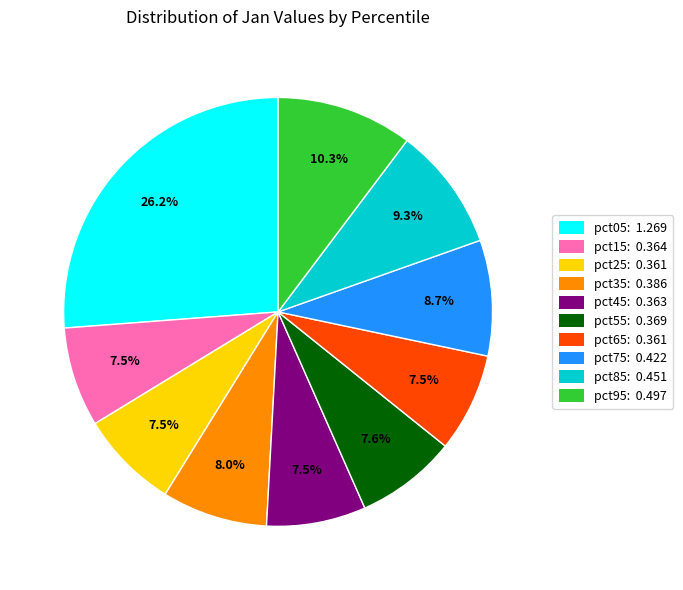

Count the number of slices in the pie.

10